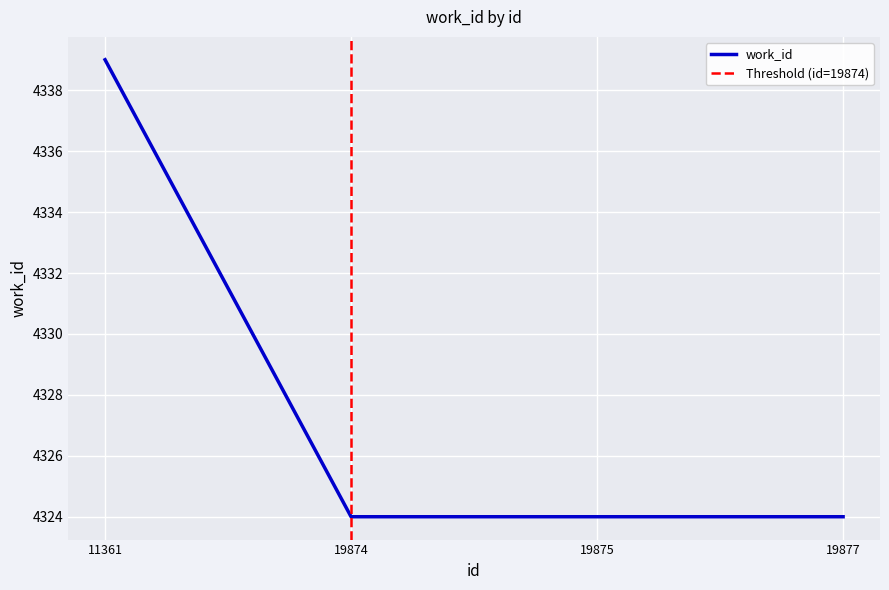

Rank the categories by value from highest to lowest.

11361, 19874, 19875, 19877